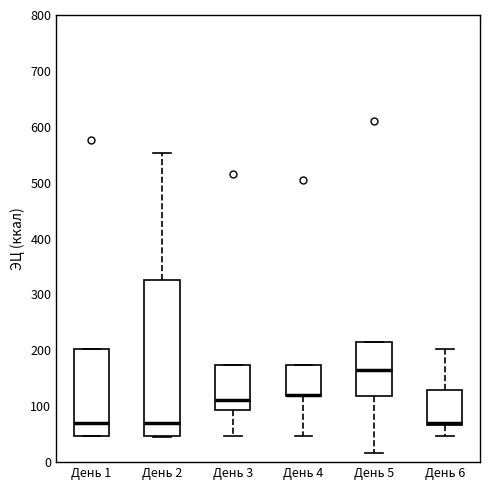

Reading left to right, transcribe this box plot: for each box, give where its median line is, the range the box spans, and where its two whiskers end, as read against the y-axis. The values are not printed on the chart, so give them approximately, as read against the axis.

День 1: median 70, box 50 to 200, whiskers 50 to 200
День 2: median 70, box 50 to 330, whiskers 40 to 550
День 3: median 110, box 90 to 170, whiskers 50 to 170
День 4: median 120 (drawn on the box's lower edge), box 120 to 170, whiskers 50 to 170
День 5: median 160, box 120 to 220, whiskers 20 to 220
День 6: median 70 (just above the box's lower edge), box 70 to 130, whiskers 50 to 200